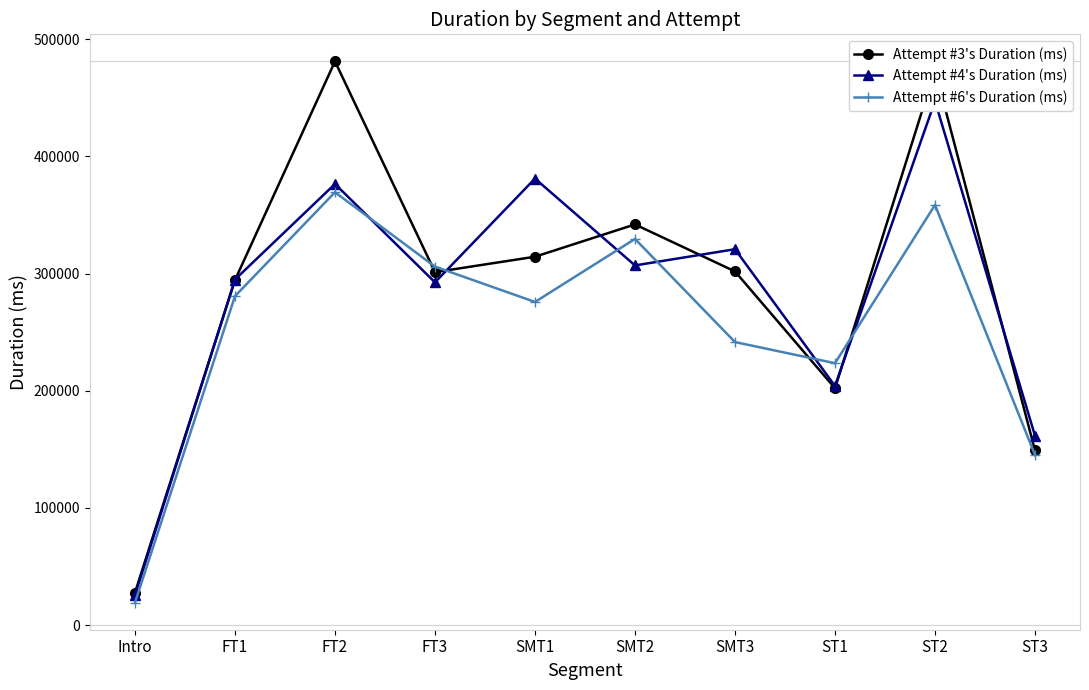

What is the difference between the second highest and minimum values in the Attempt #6's Duration (ms) series?

339415